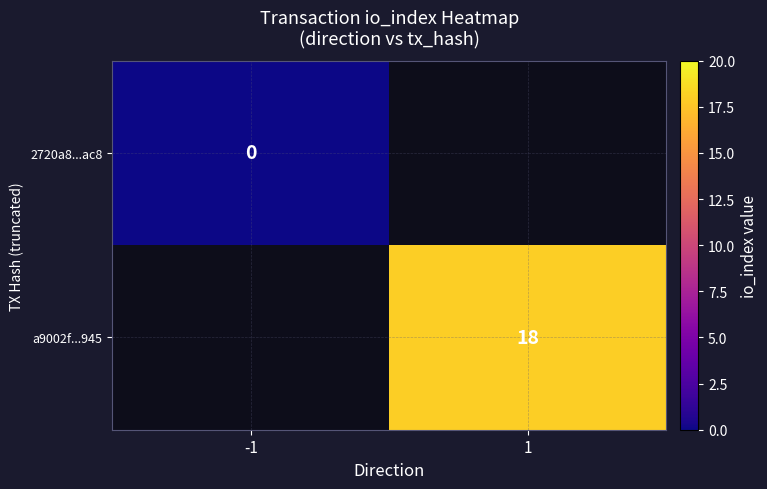

At how many categories does at least one series exceed 11?

1